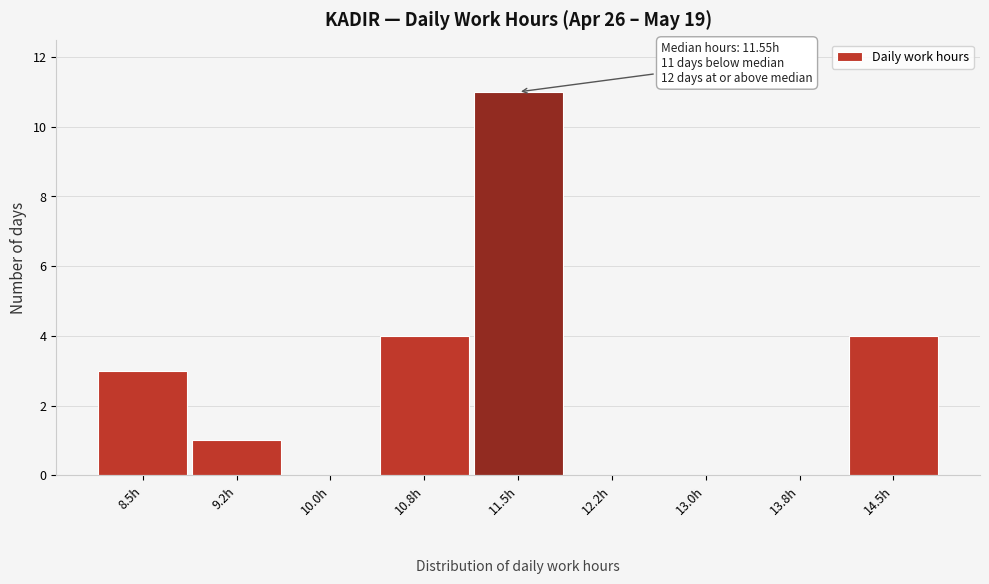

Reading left to right, what are all the values shown in this chart?

8.5h=3	9.2h=1	10.0h=0	10.8h=4	11.5h=11	12.2h=0	13.0h=0	13.8h=0	14.5h=4